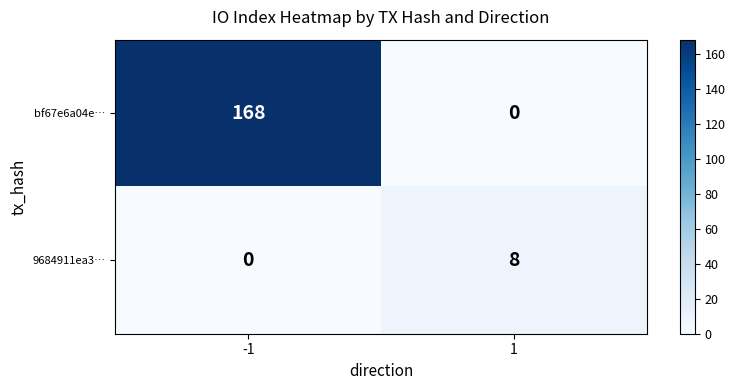

What is the maximum value shown in the chart?

168